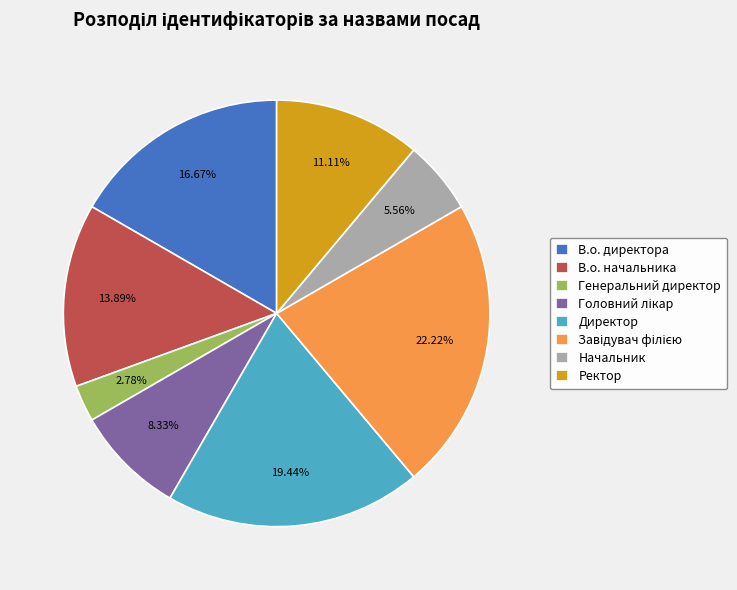

How many segments does this pie chart have?

8